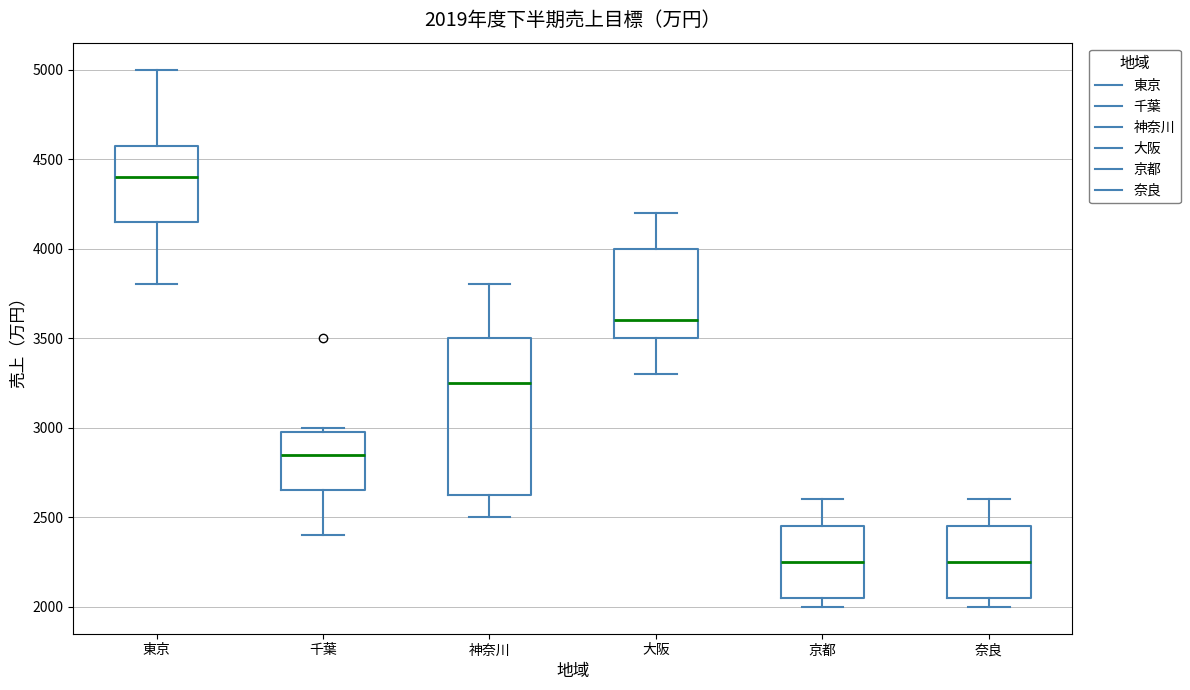

Comparing the boxes themselves (not the whiskers), which one is the tallest?

神奈川